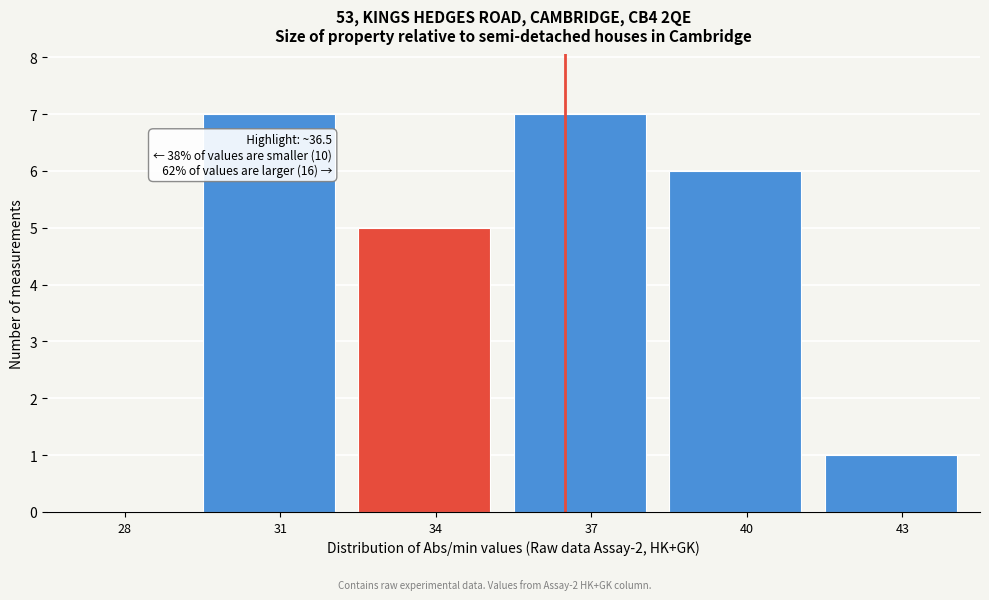

Reading left to right, list all the values displayed in this chart.

28=0	31=7	34=5	37=7	40=6	43=1